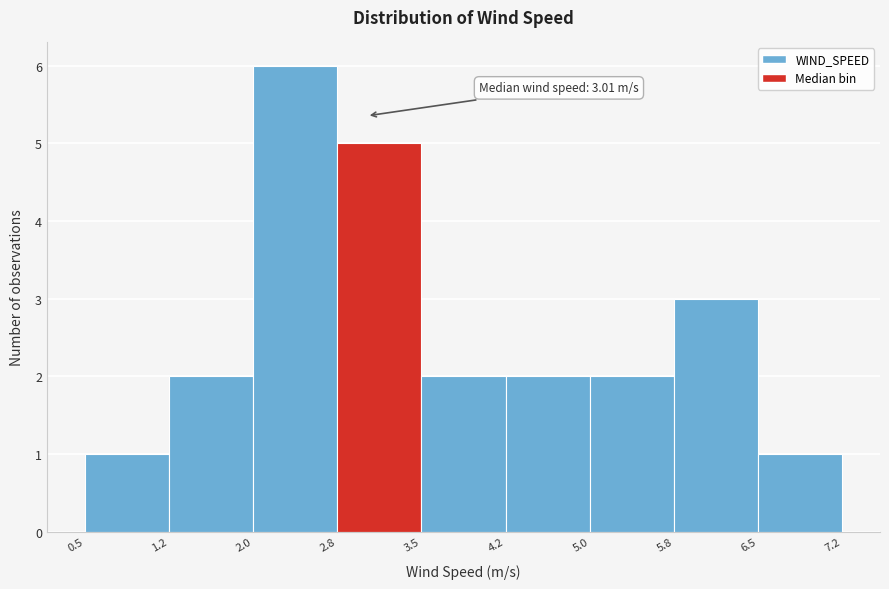

Over which range of the x-axis is the bar tallest?

2.0 to 2.8